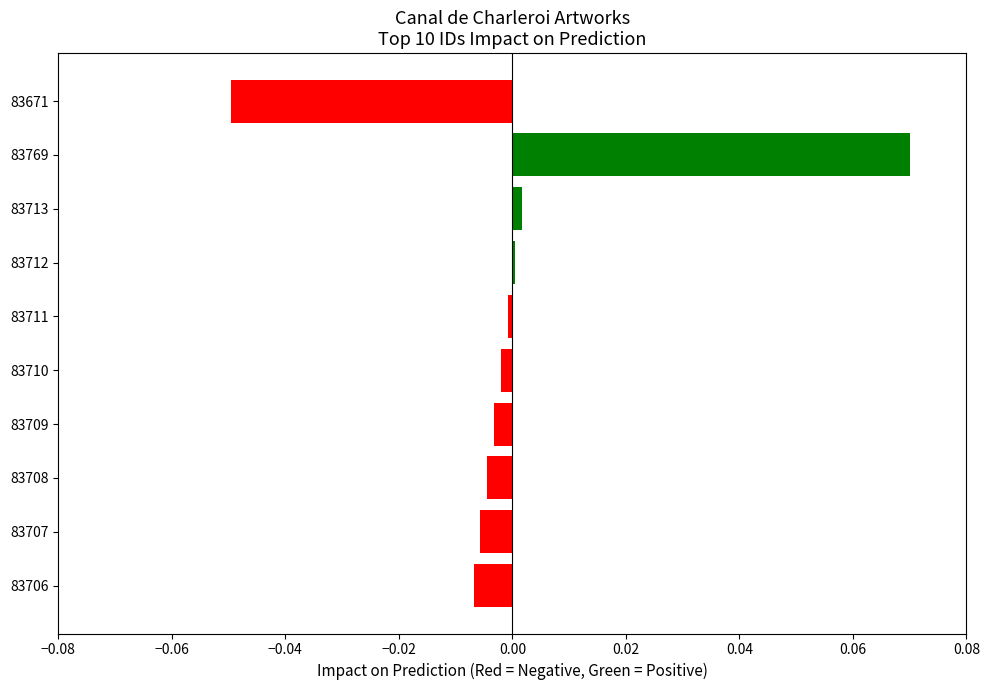

The value at 83769 is 0.0. True or false?

False